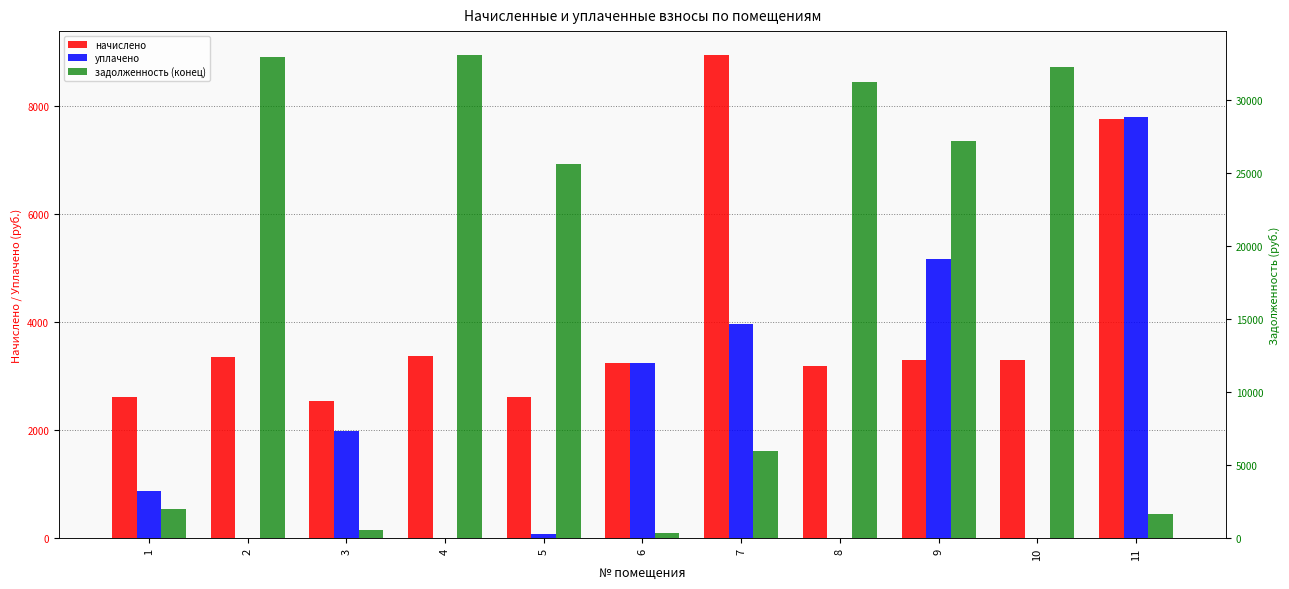

How many groups of bars are there?

11